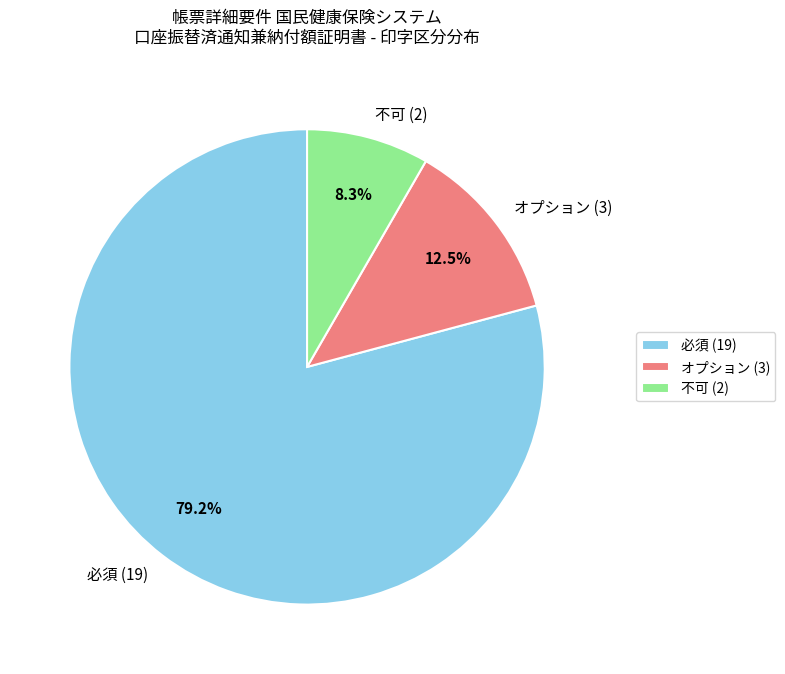

The 不可 slice represents 8% of the pie. True or false?

True